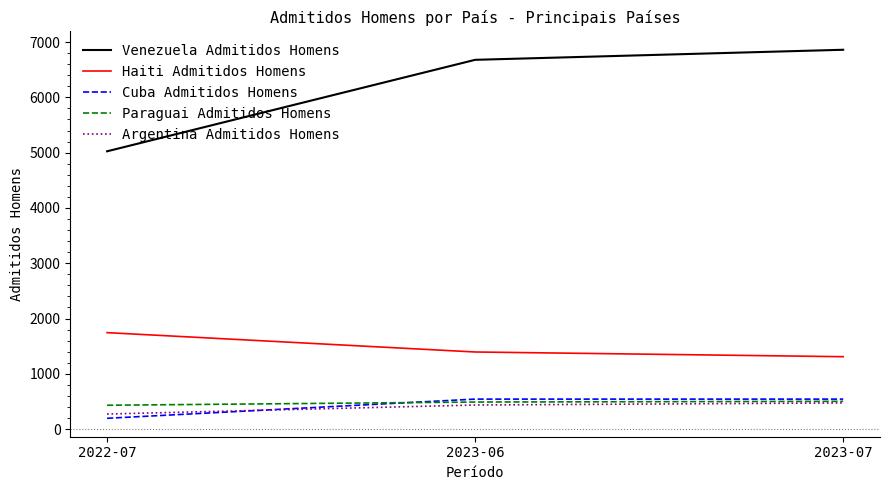

At 2022-07, list the series in order from largest to smallest.

Venezuela Admitidos Homens, Haiti Admitidos Homens, Paraguai Admitidos Homens, Argentina Admitidos Homens, Cuba Admitidos Homens